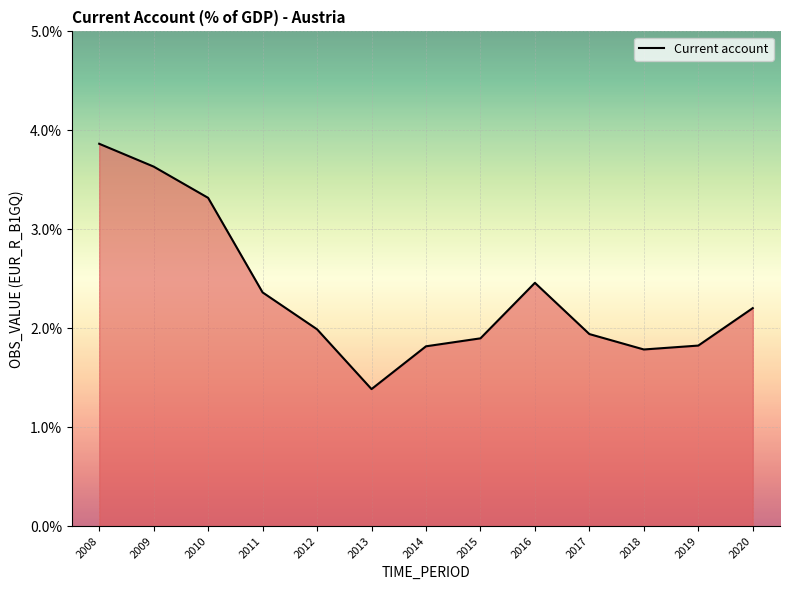

Approximately how many times larger is the value at 2012 compared to 2019?

1.1